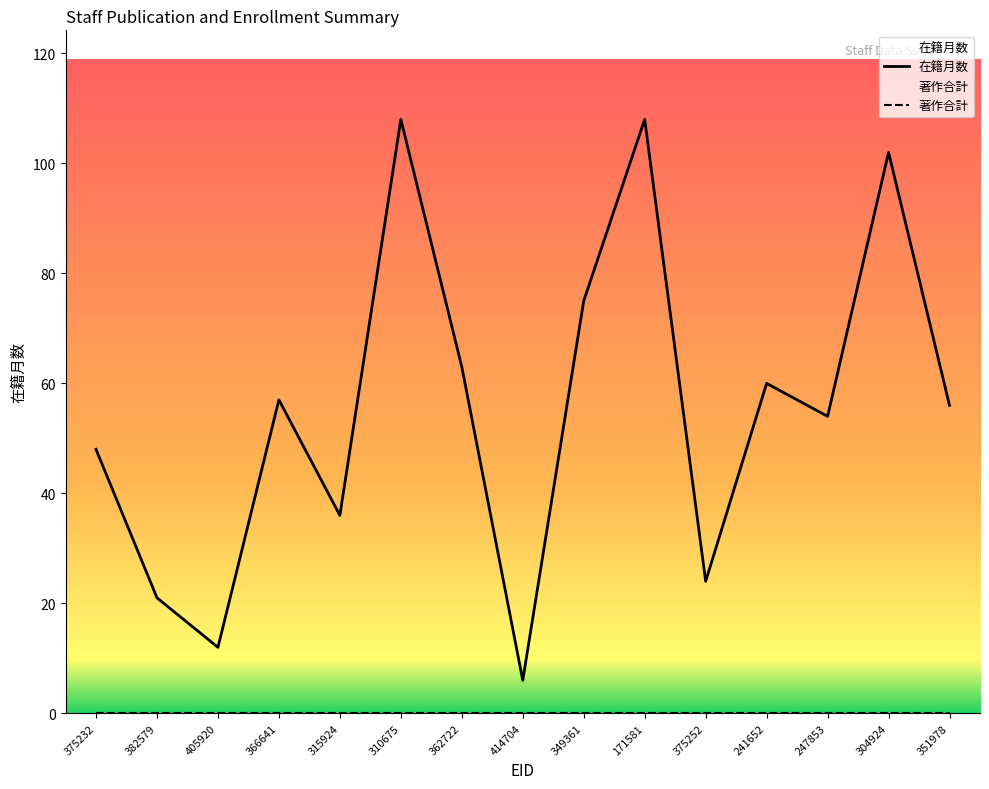

Is the value of 著作合計 at 366641 greater than the value of 在籍月数 at 405920?

No